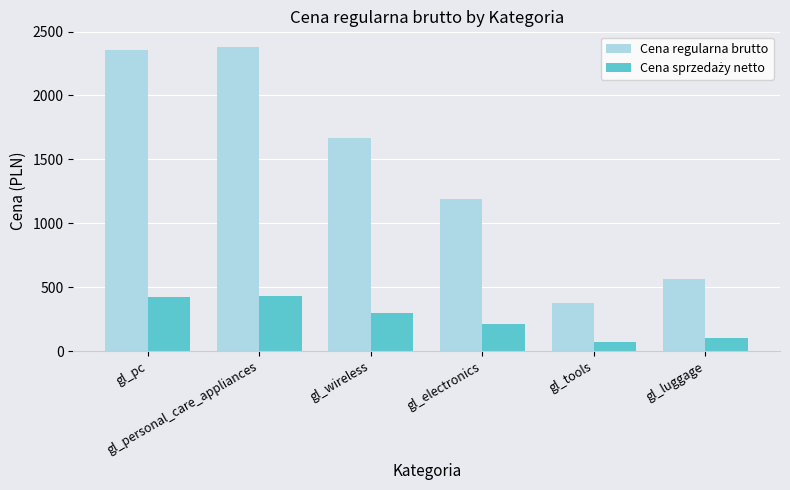

At how many categories does at least one series exceed 1557?

3